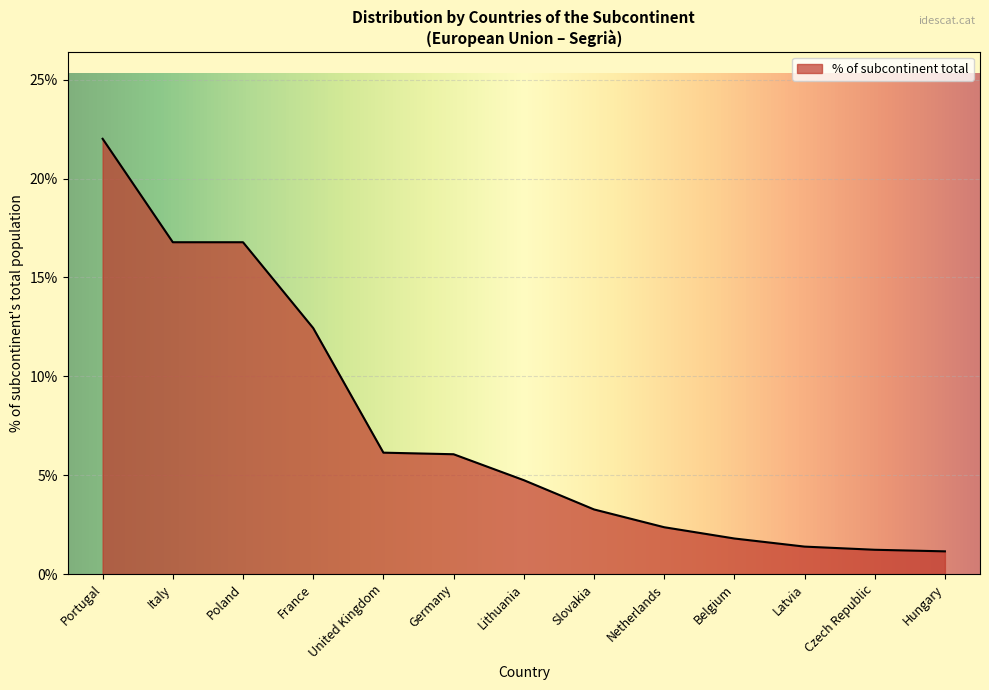

What position from the right is Slovakia?

6